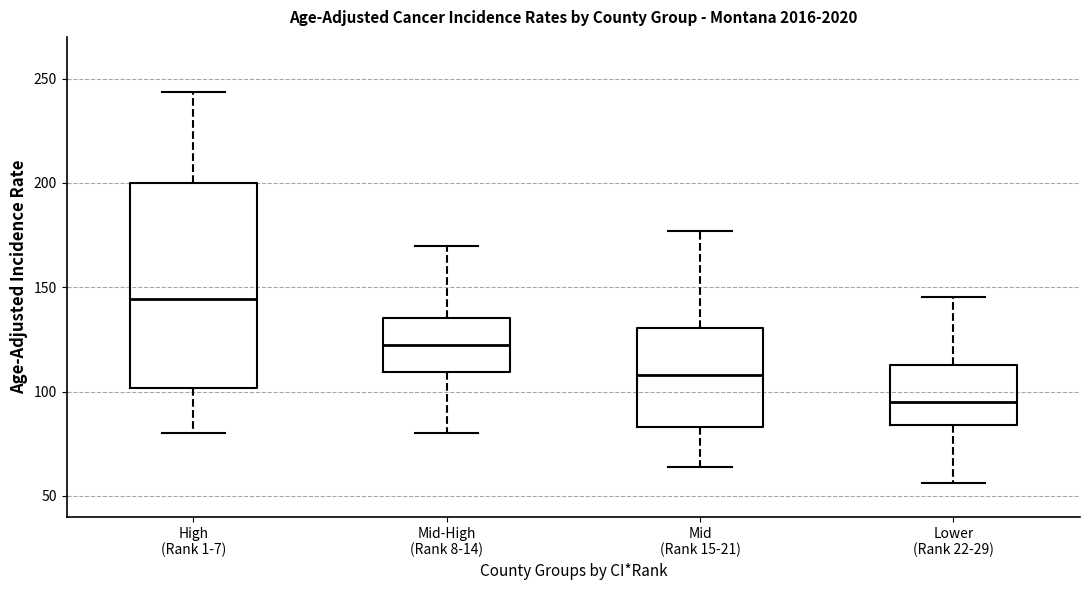

Reading left to right, transcribe this box plot: for each box, give where its median line is, the range the box spans, and where its two whiskers end, as read against the y-axis. The values are not printed on the chart, so give them approximately, as read against the axis.

High (Rank 1-7): median 145, box 100 to 200, whiskers 80 to 245
Mid-High (Rank 8-14): median 120, box 110 to 135, whiskers 80 to 170
Mid (Rank 15-21): median 110, box 85 to 130, whiskers 65 to 175
Lower (Rank 22-29): median 95, box 85 to 115, whiskers 55 to 145